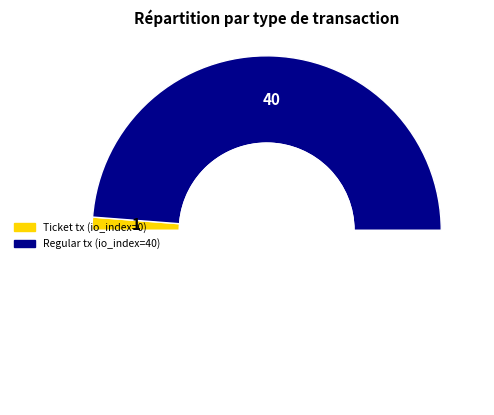

Count the number of slices in the pie.

3